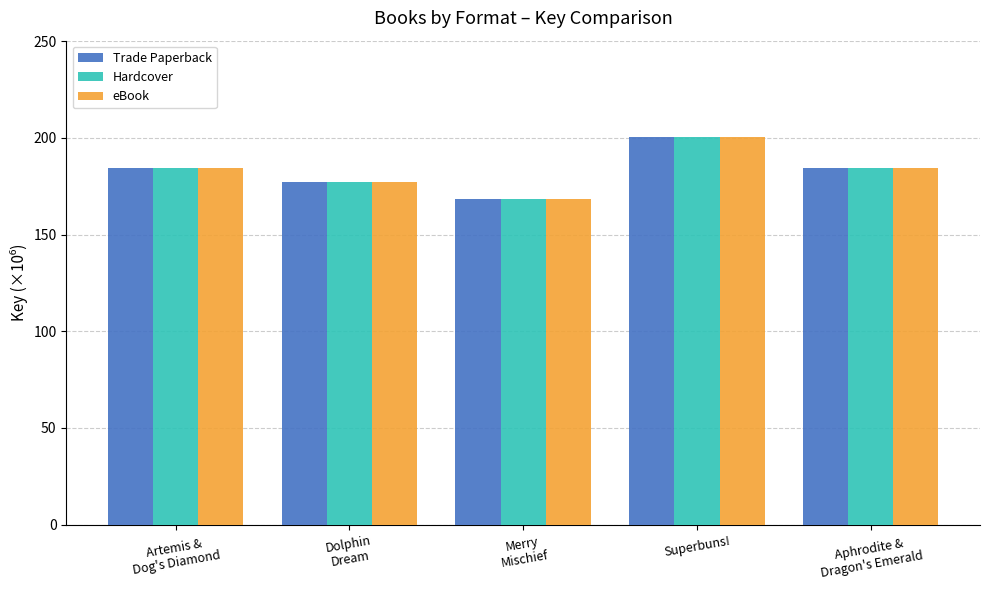

Is it true that Hardcover equals 283.9 at Superbuns!?

False